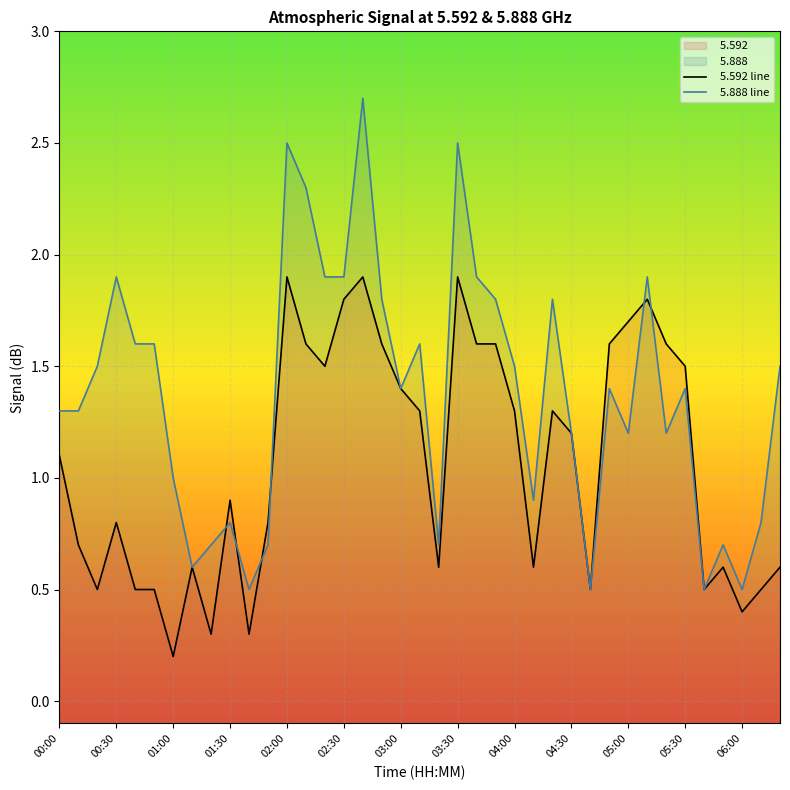

How many series are shown in this chart?

2